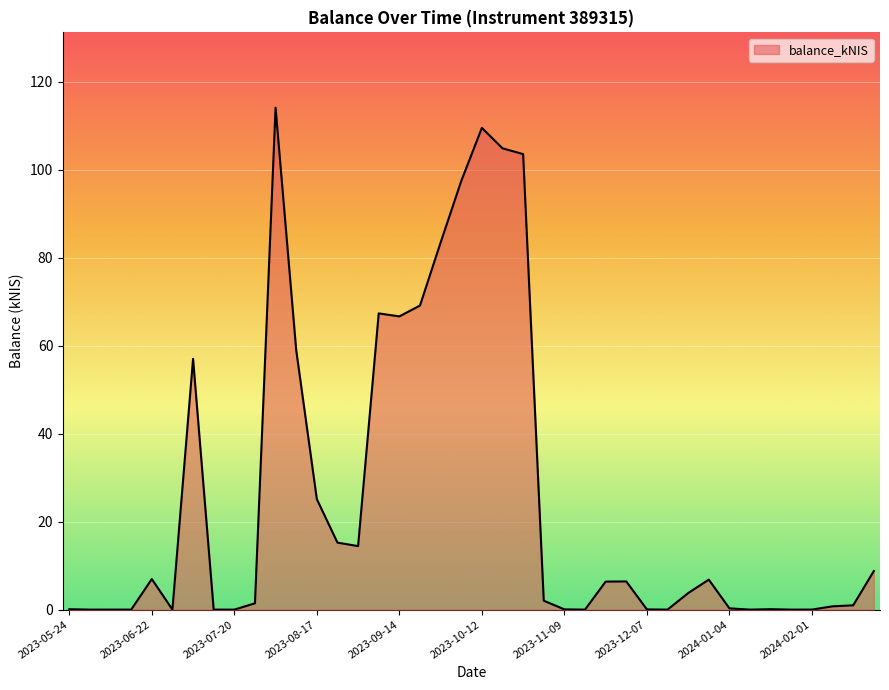

What is the greatest value displayed?

114.1